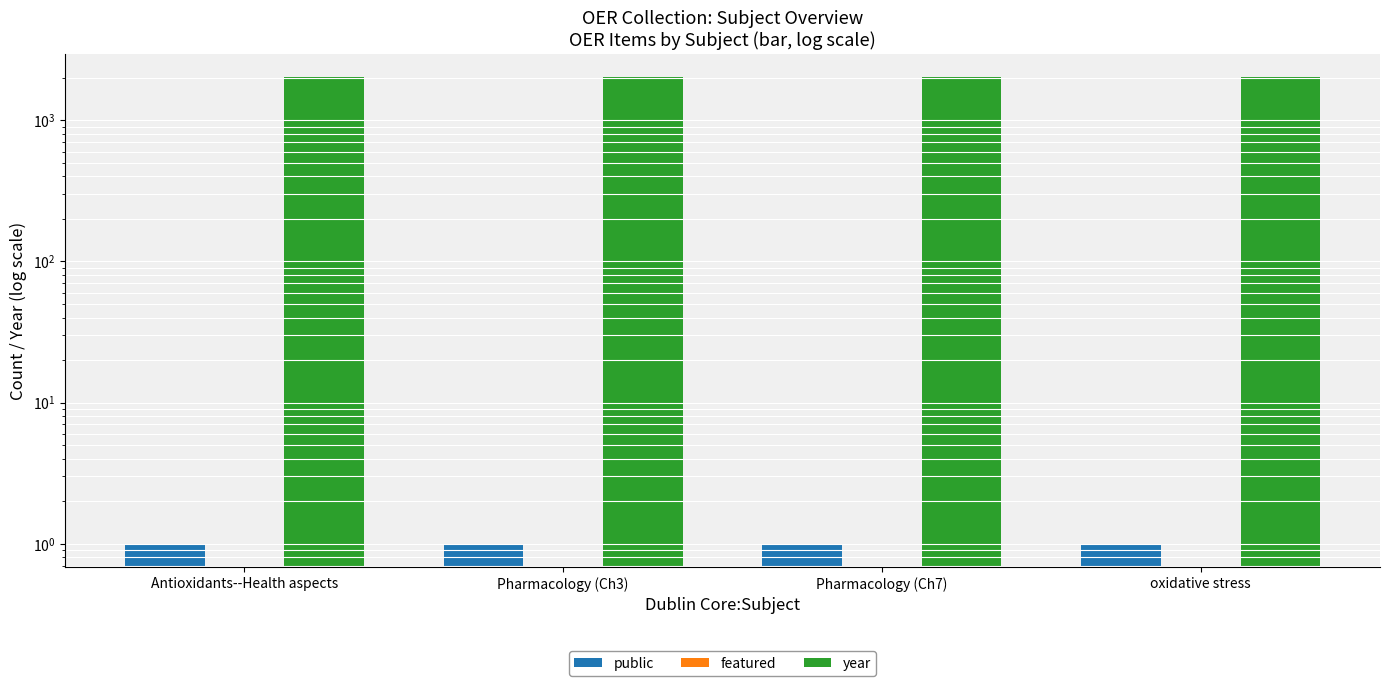

Reading left to right, extract all data points from this chart.

public: Antioxidants--Health aspects=1	Pharmacology (Ch3)=1	Pharmacology (Ch7)=1	oxidative stress=1
featured: Antioxidants--Health aspects=0	Pharmacology (Ch3)=0	Pharmacology (Ch7)=0	oxidative stress=0
year: Antioxidants--Health aspects=2020	Pharmacology (Ch3)=2020	Pharmacology (Ch7)=2020	oxidative stress=2023